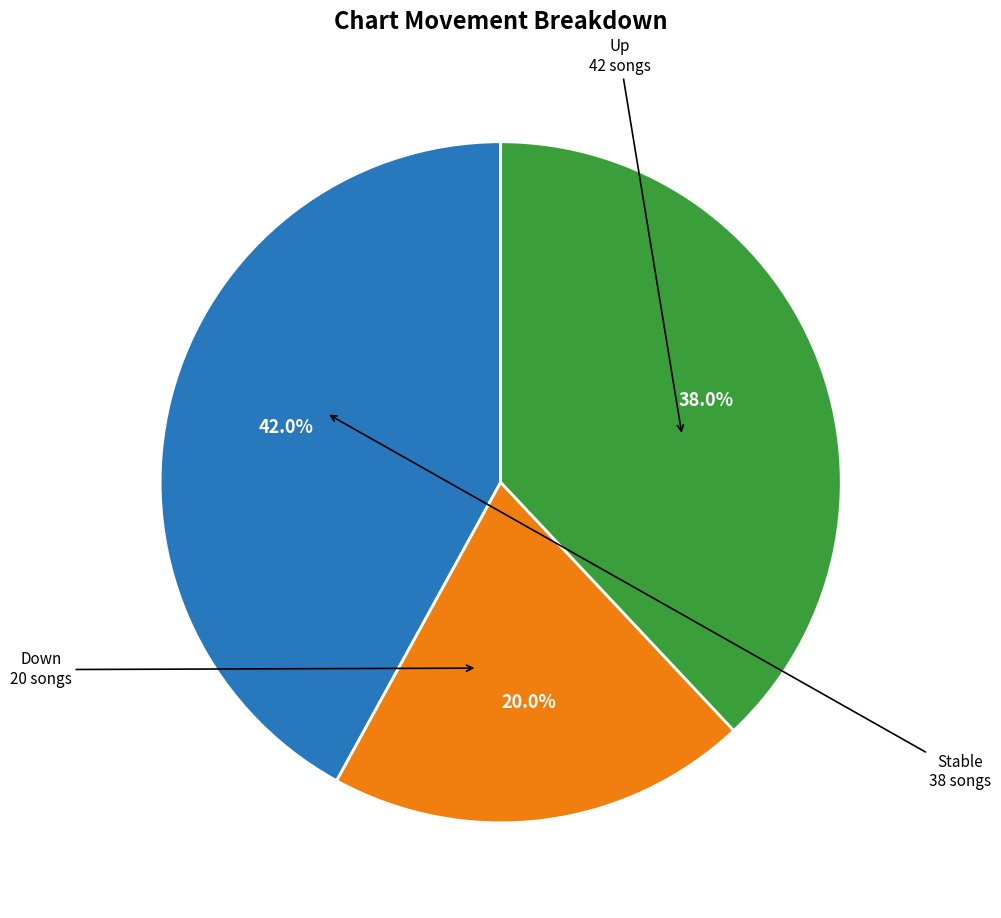

Does any single category account for the majority?

No